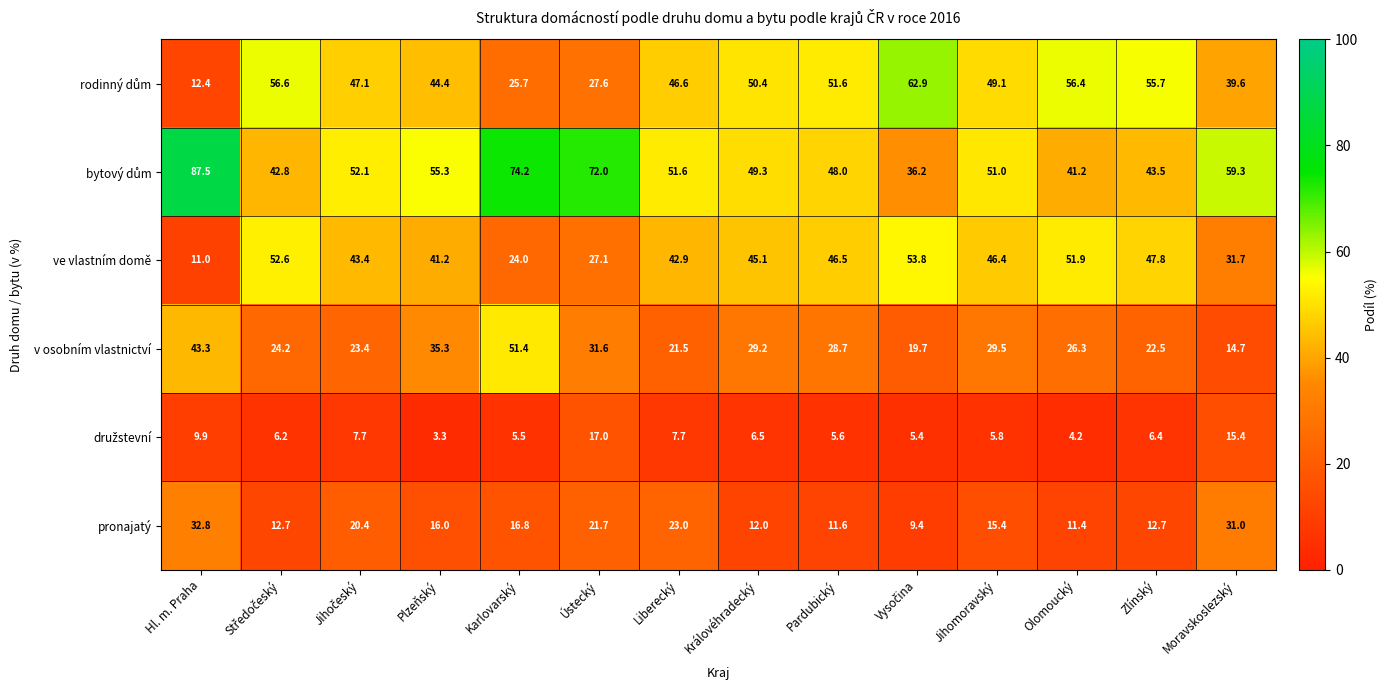

What is the sum of all pronajatý values?

246.9